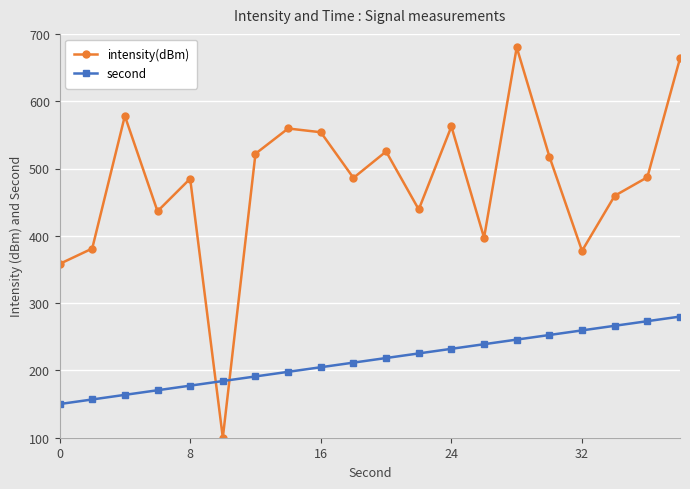

Which series ends up on top after the final intersection of intensity(dBm) and second?

intensity(dBm)